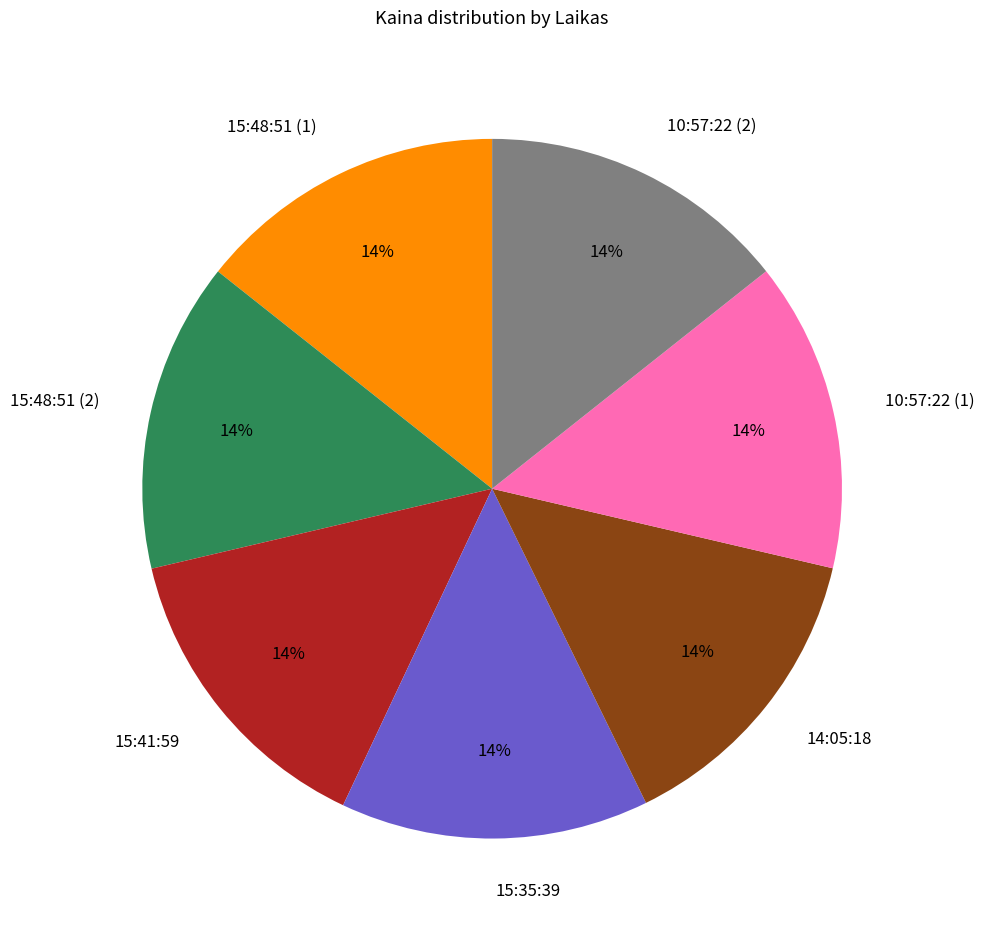

What is the ratio of the value at 15:41:59 to the value at 14:05:18?

1.0